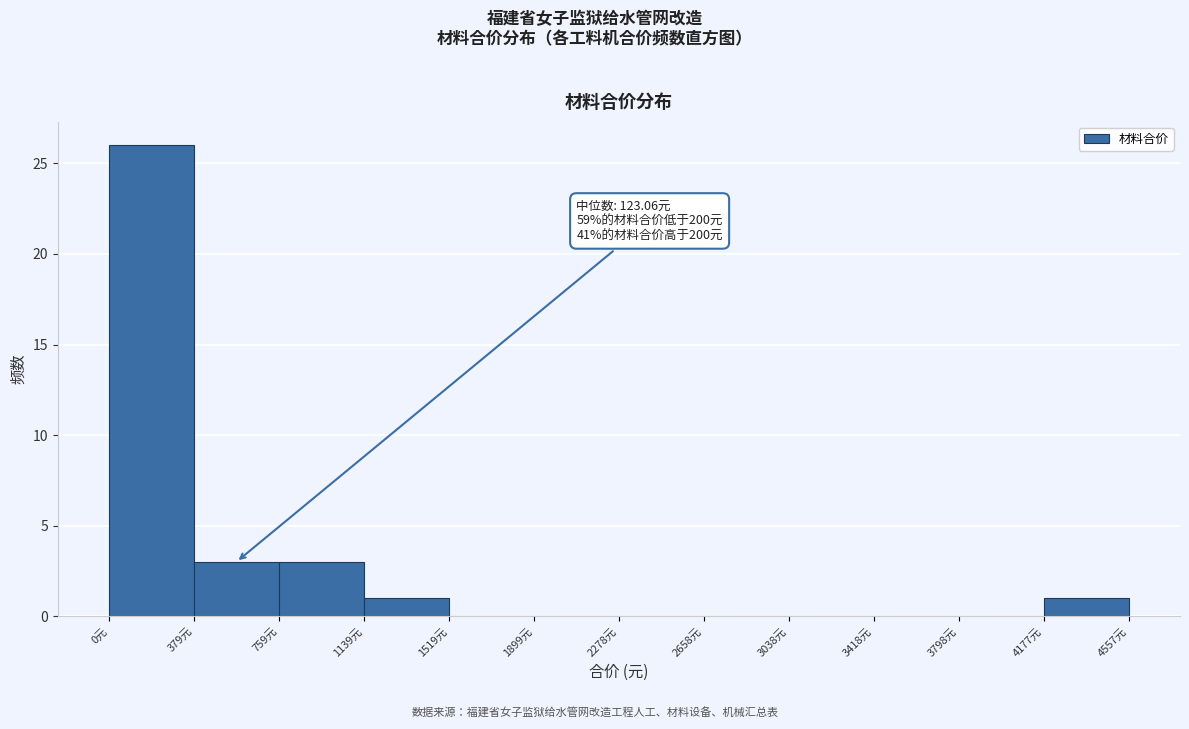

Which range on the x-axis has the tallest bar?

0 to 400